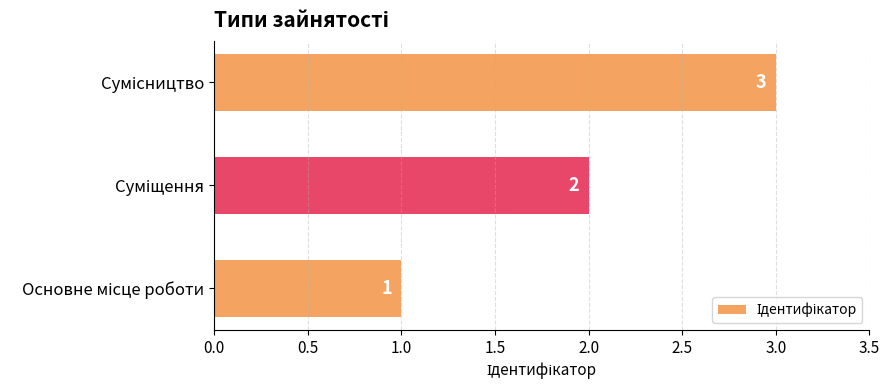

What is the maximum value shown in the chart?

3